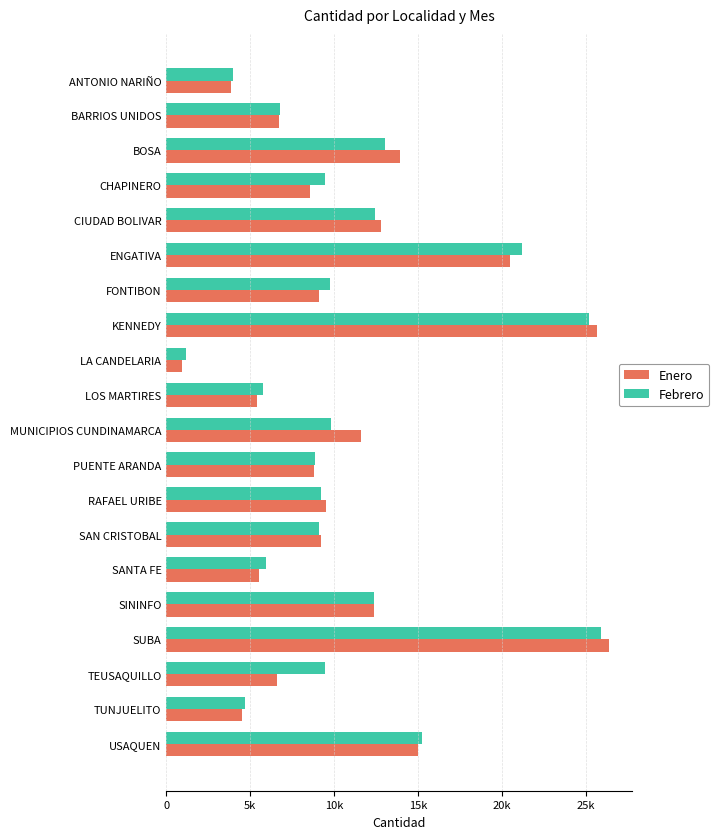

List the series in order of their peak value, highest first.

Enero, Febrero